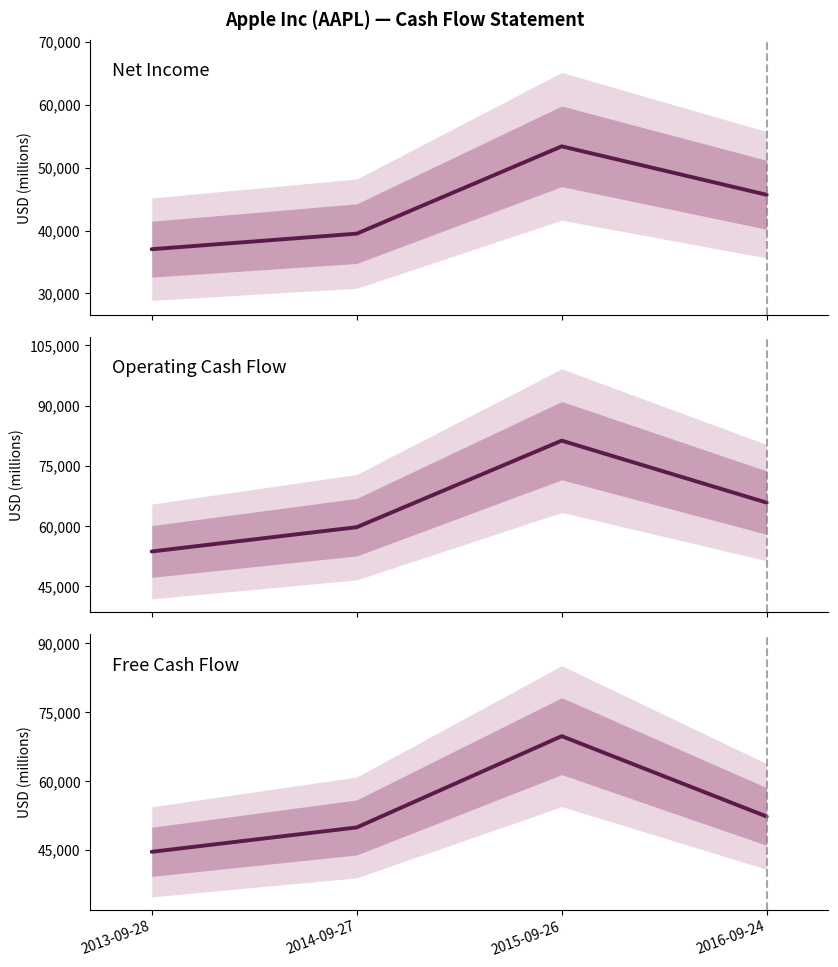

What is the maximum value for Free Cash Flow?

69778